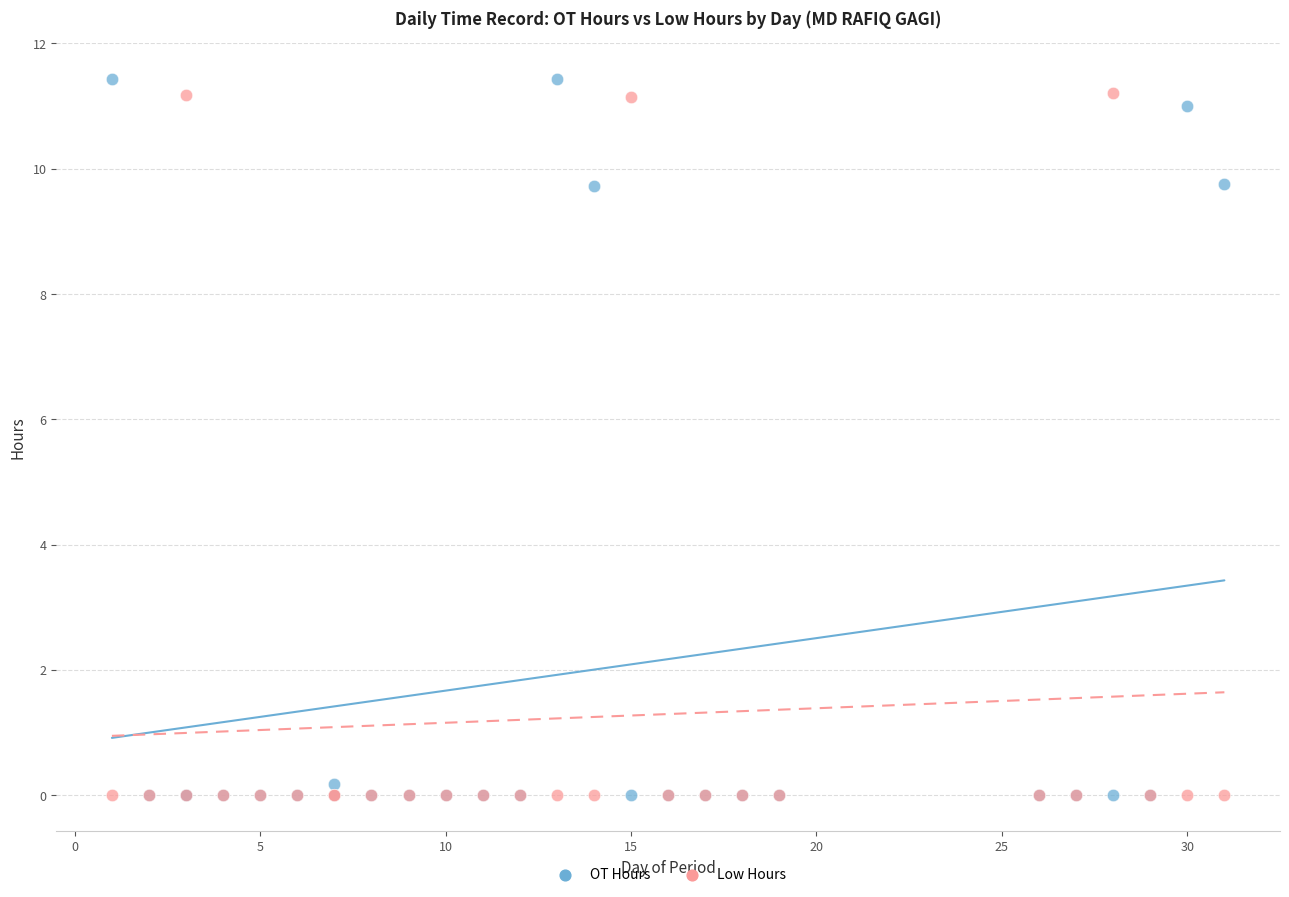

Which series reaches the maximum Y coordinate?

OT Hours